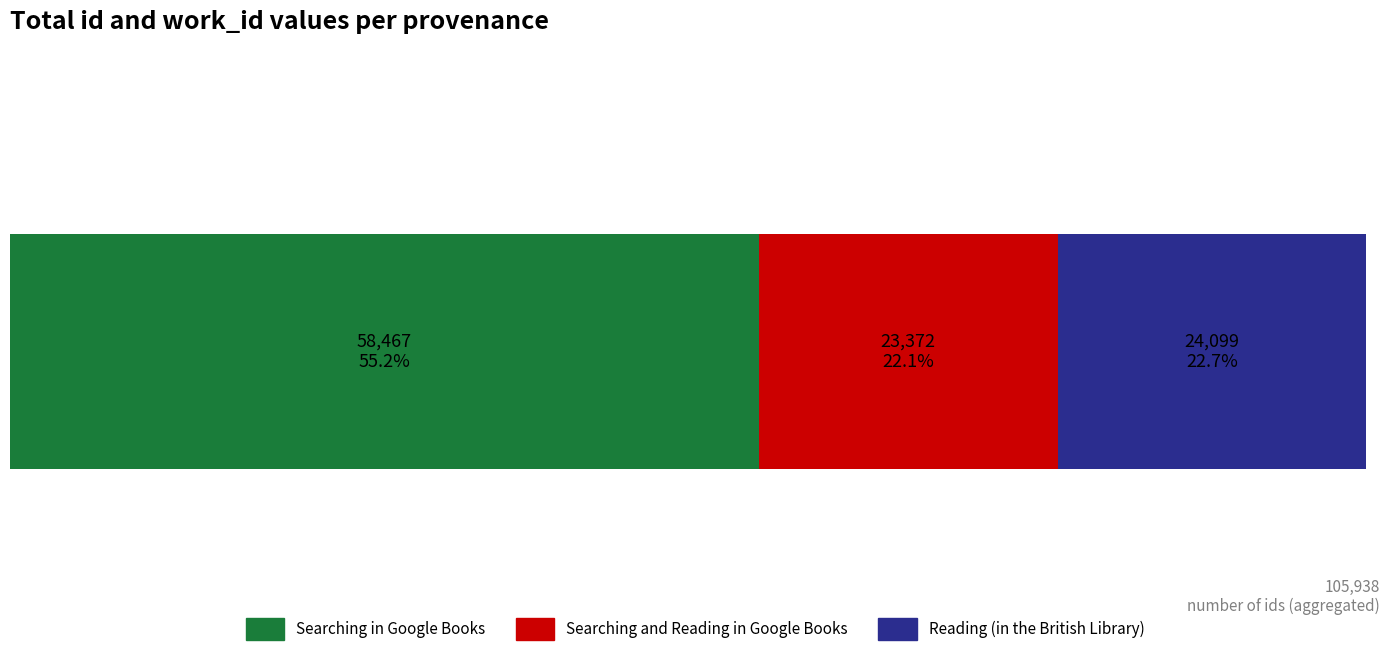

What are all the series names shown in the legend?

Searching in Google Books, Searching and Reading in Google Books, Reading (in the British Library)